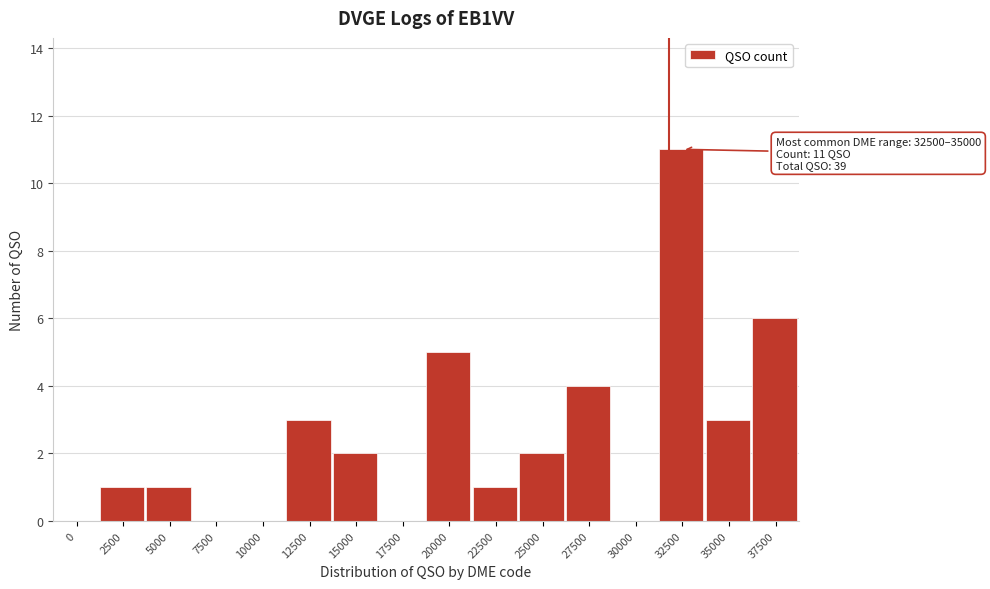

Reading left to right, transcribe all the data shown in this chart.

0=0	2500=1	5000=1	7500=0	10000=0	12500=3	15000=2	17500=0	20000=5	22500=1	25000=2	27500=4	30000=0	32500=11	35000=3	37500=6